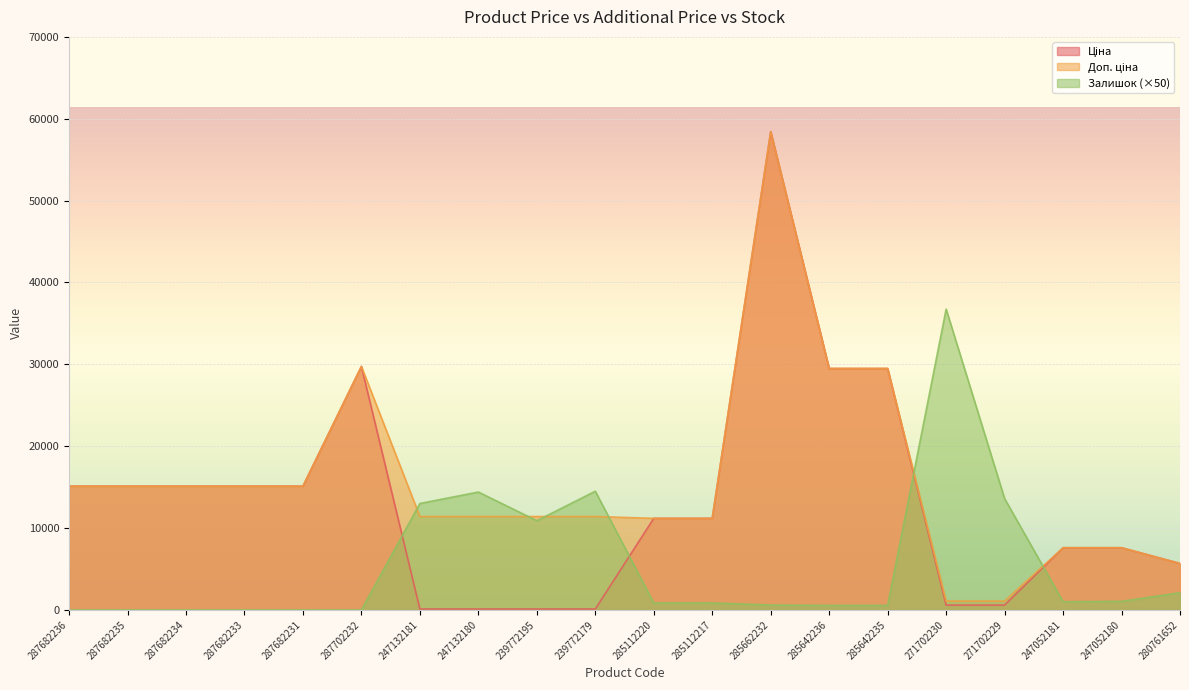

Between 247132180 and 271702230, which series saw the biggest shift?

Залишок (×50)